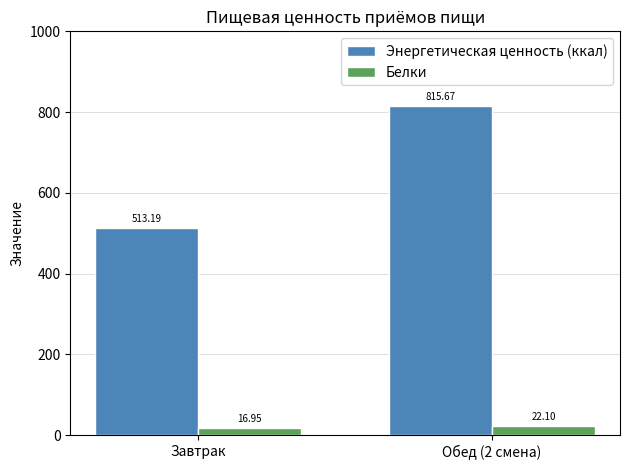

Is it true that Белки equals 22.1 at Обед (2 смена)?

True